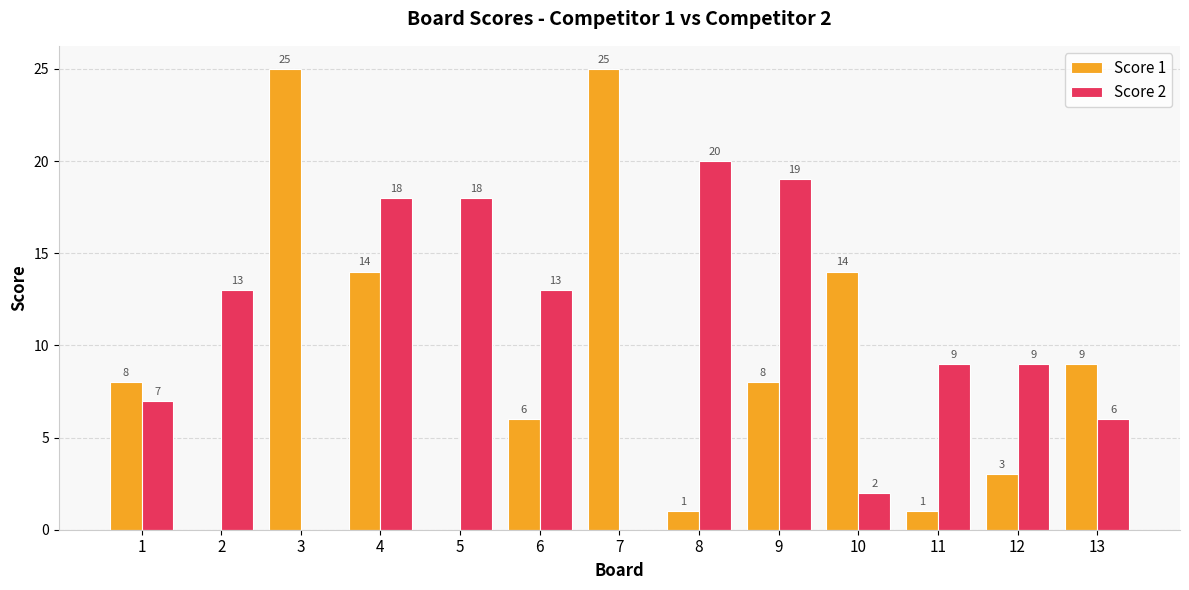

How many categories are shown in the chart?

13